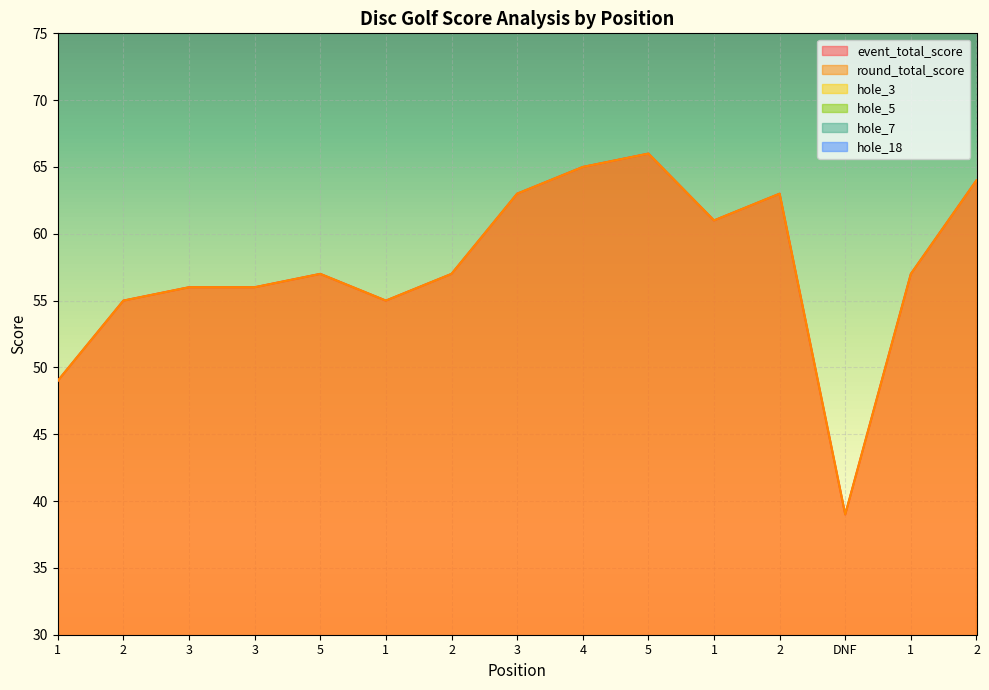

How many lines are shown in the chart?

6